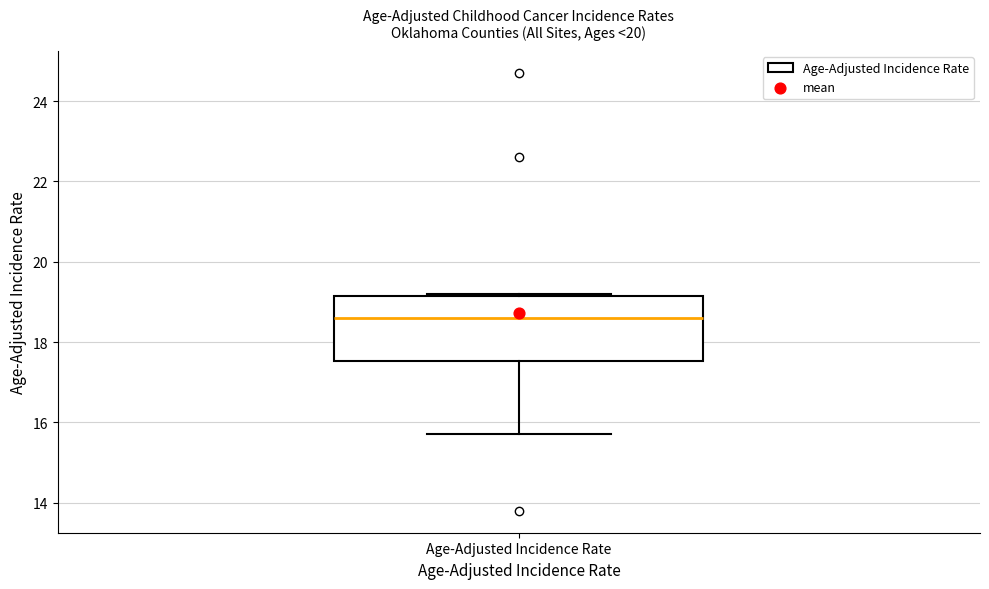

Transcribe this box plot: give where the median line is, the range the box spans, and where the two whiskers end, as read against the y-axis. The values are not printed on the chart, so give them approximately, as read against the axis.

median 18.6, box 17.6 to 19.2, whiskers 15.8 to 19.2